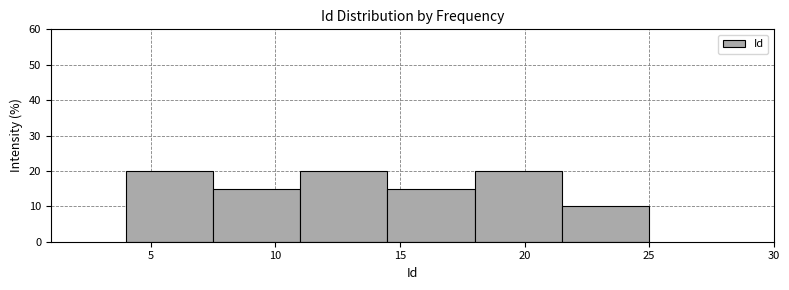

Reading left to right, transcribe this chart: for each bar, give the range it covers on the x-axis and its height. The values are not printed on the chart, so give them approximately, as read against the axis.

4.0 to 7.5: 20
7.5 to 11.0: 15
11.0 to 14.5: 20
14.5 to 18.0: 15
18.0 to 21.5: 20
21.5 to 25.0: 10